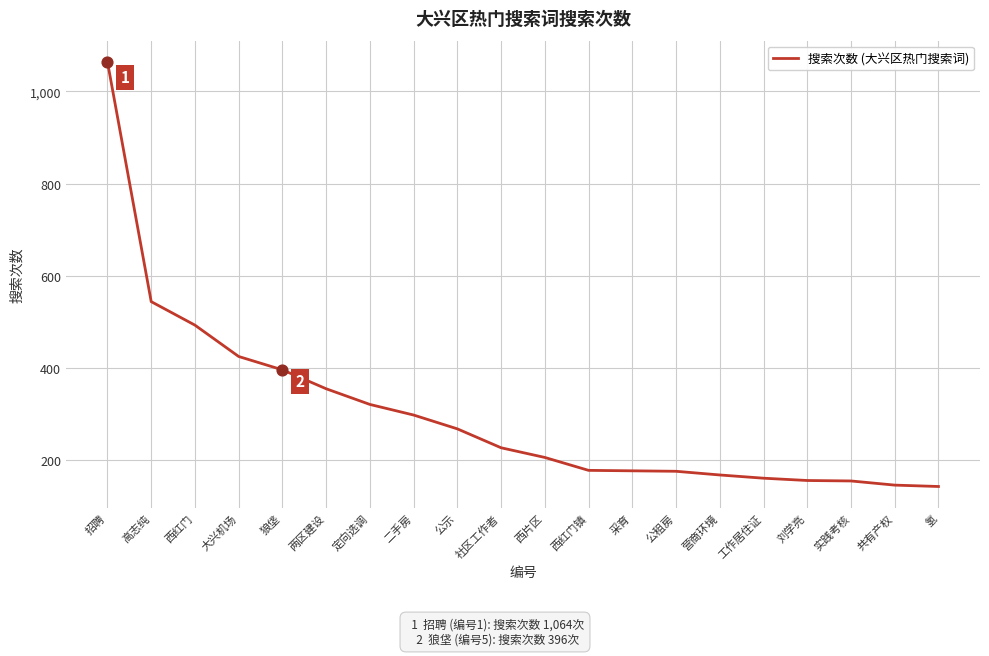

Approximately how many times larger is the value at 二手房 compared to 两区建设?

0.8